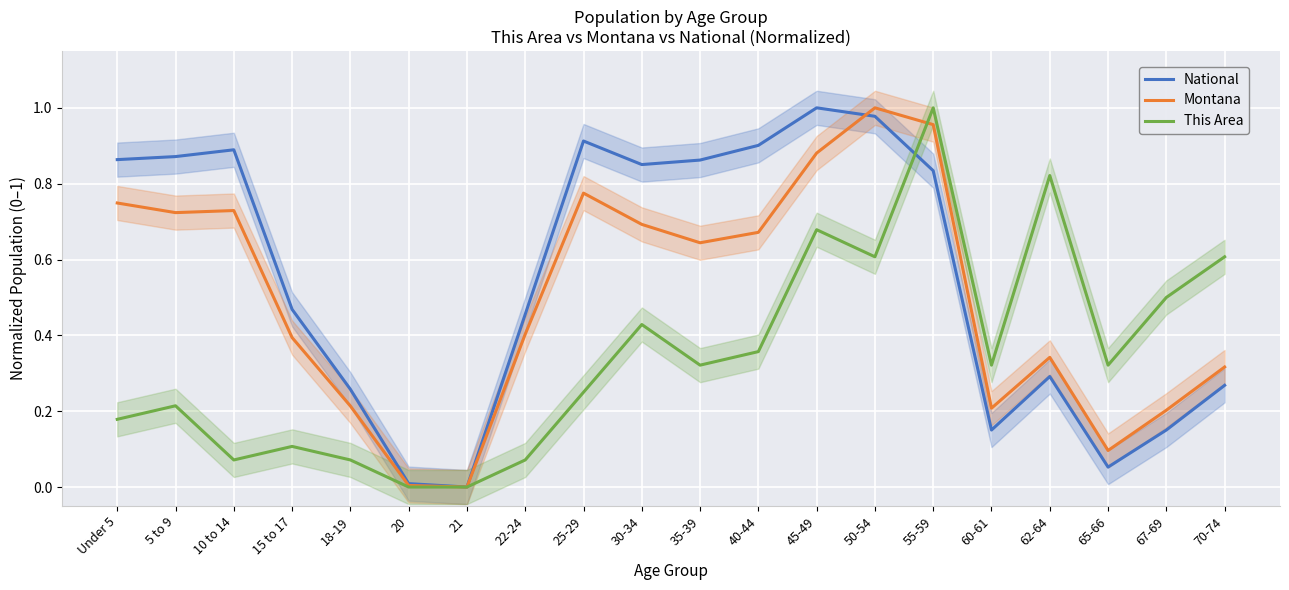

What is the difference between the highest and lowest values at 35-39?

0.5